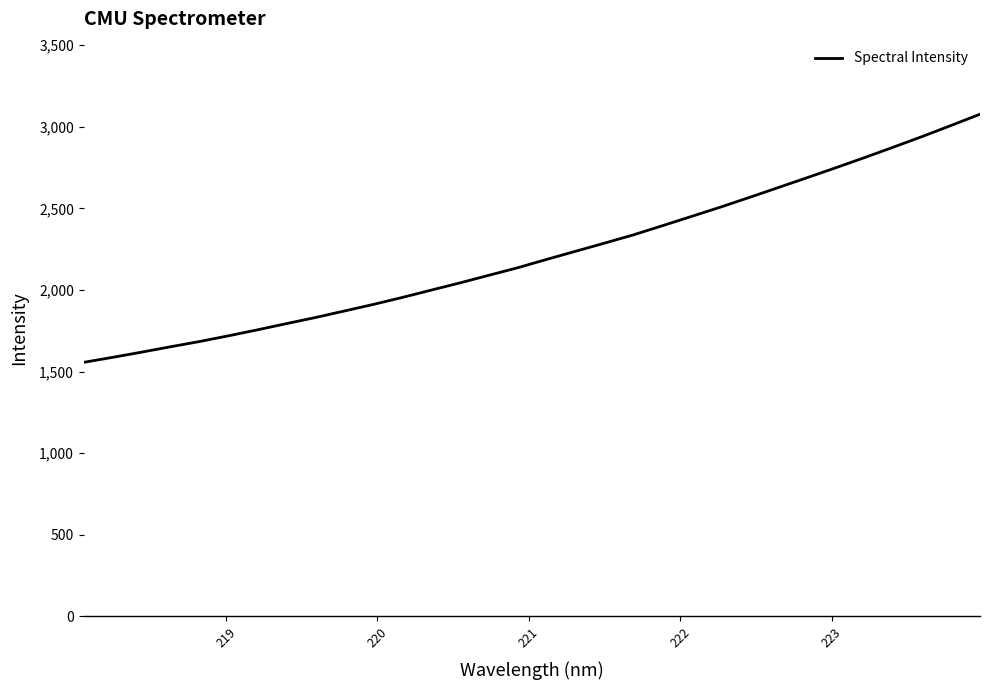

What is the smallest value displayed?

1556.7